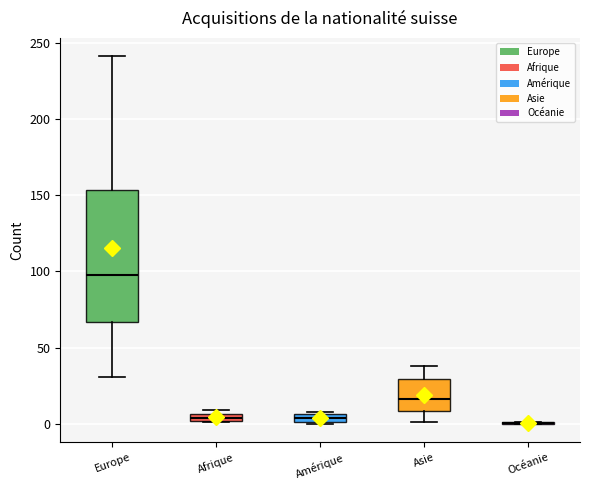

Which box is the tallest, from its lower edge to its upper edge?

Europe